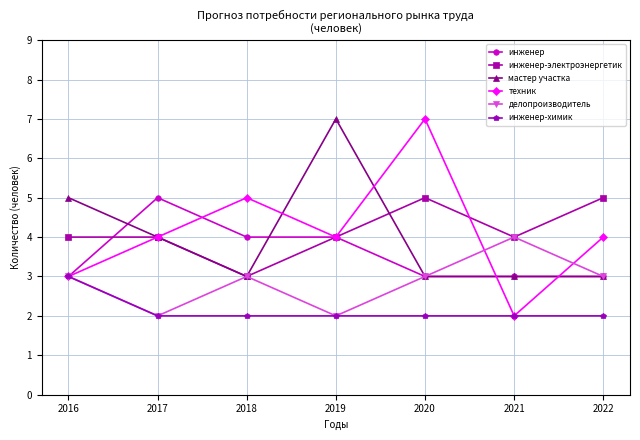

Which series has the widest spread of values?

техник